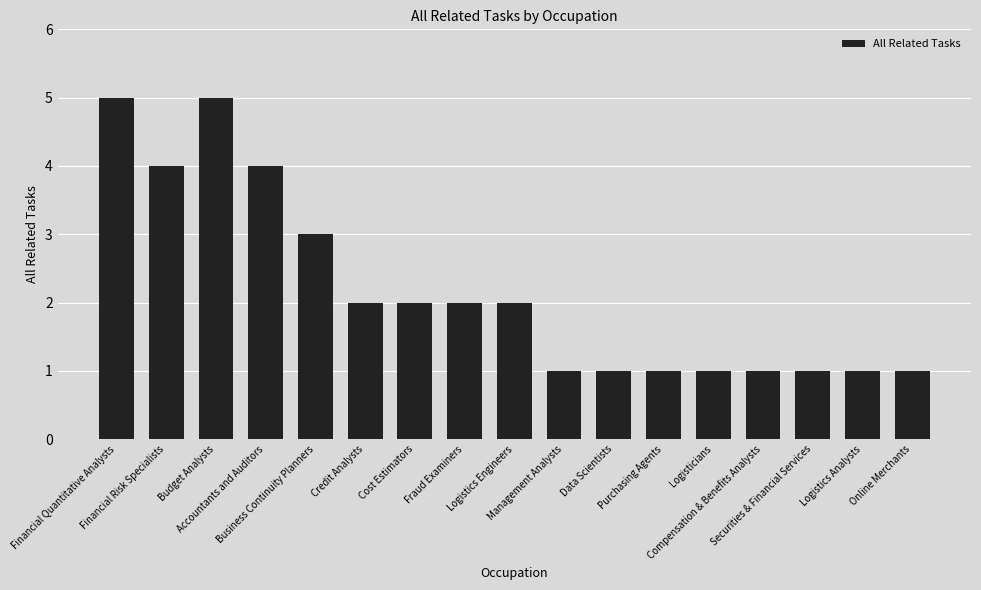

Reading right to left, list all the values displayed in this chart.

Online Merchants=1	Logistics Analysts=1	Securities & Financial Services=1	Compensation & Benefits Analysts=1	Logisticians=1	Purchasing Agents=1	Data Scientists=1	Management Analysts=1	Logistics Engineers=2	Fraud Examiners=2	Cost Estimators=2	Credit Analysts=2	Business Continuity Planners=3	Accountants and Auditors=4	Budget Analysts=5	Financial Risk Specialists=4	Financial Quantitative Analysts=5